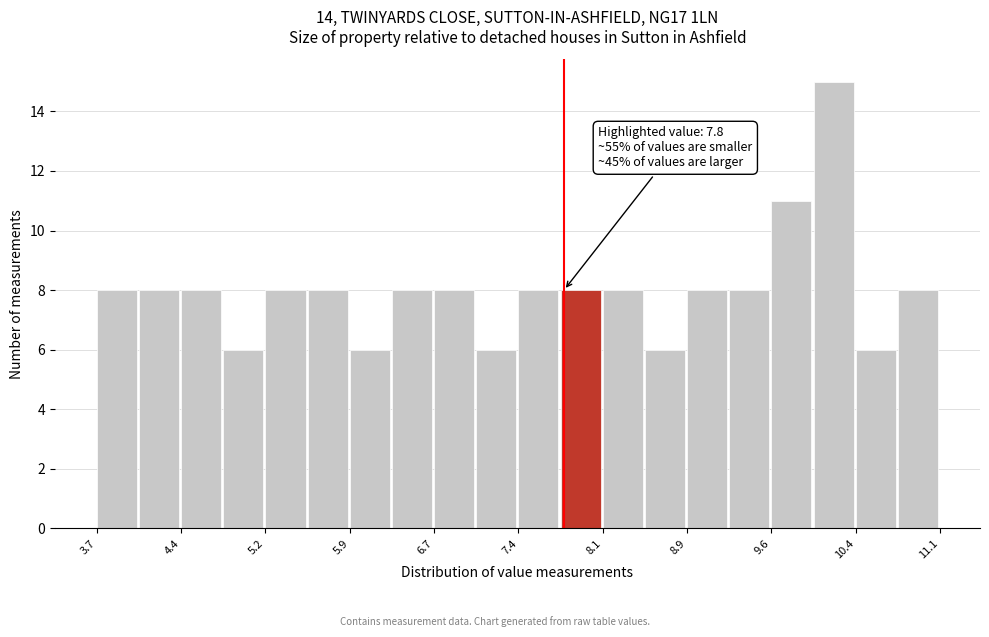

Around what value on the x-axis is the tallest bar? Give the approximate position of its centre, as read against the axis.

10.2